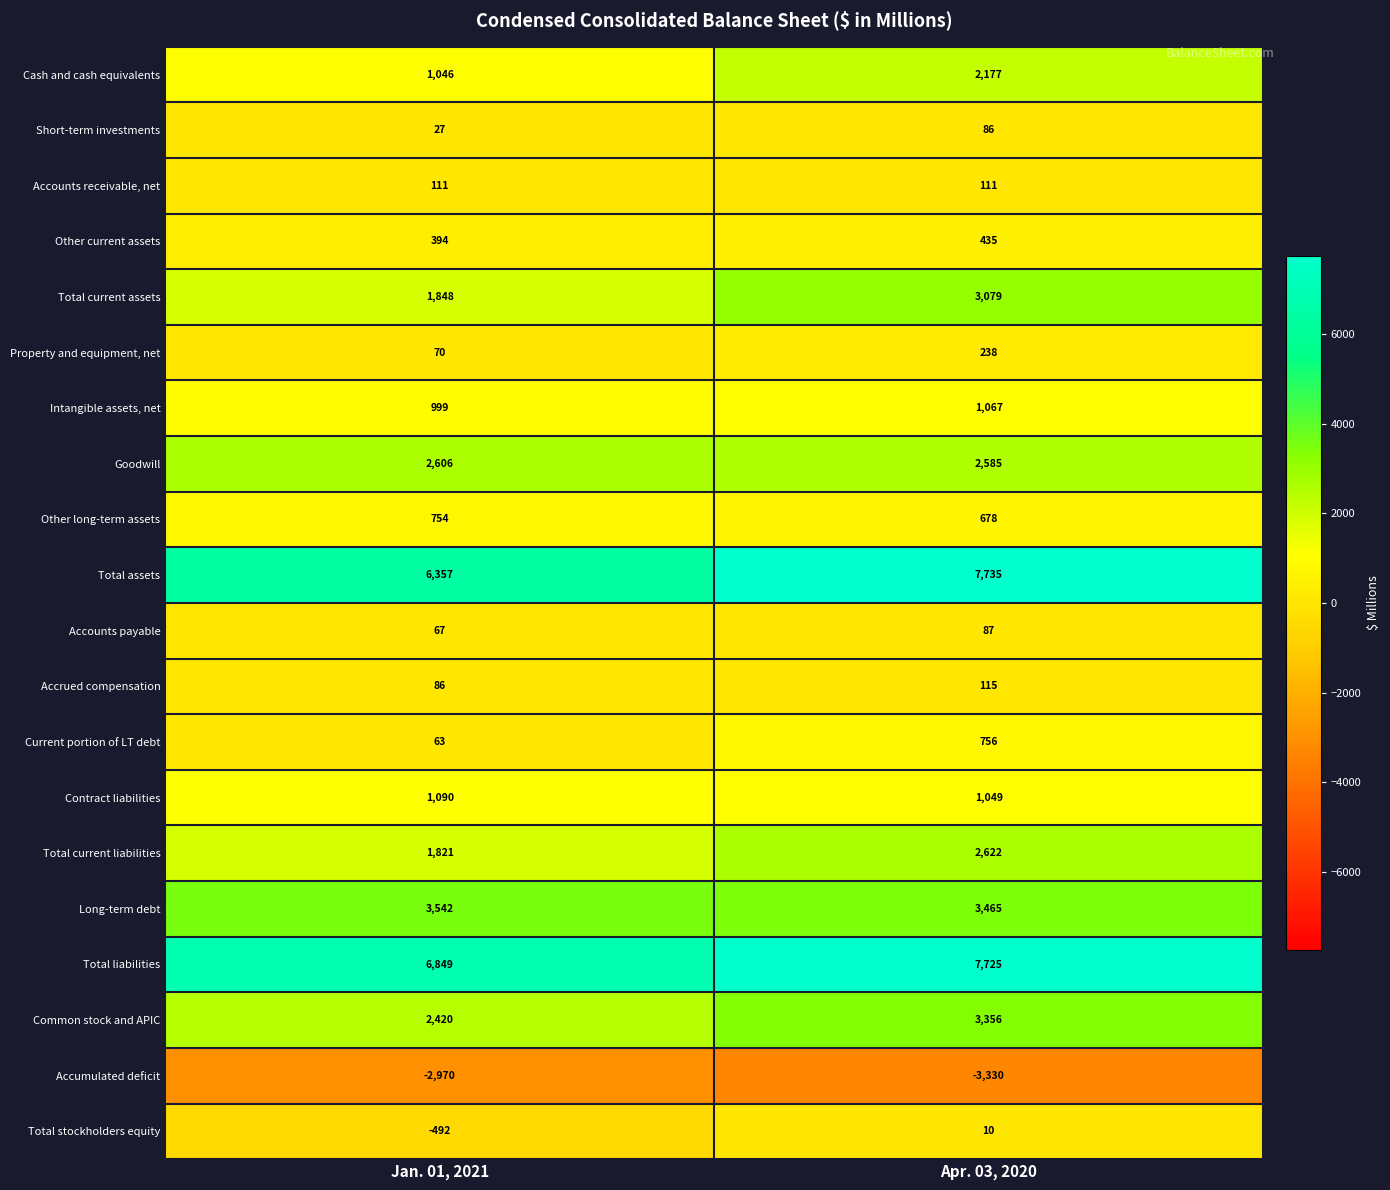

What is the sum of the Other current assets values at Apr. 03, 2020 and Jan. 01, 2021?

829